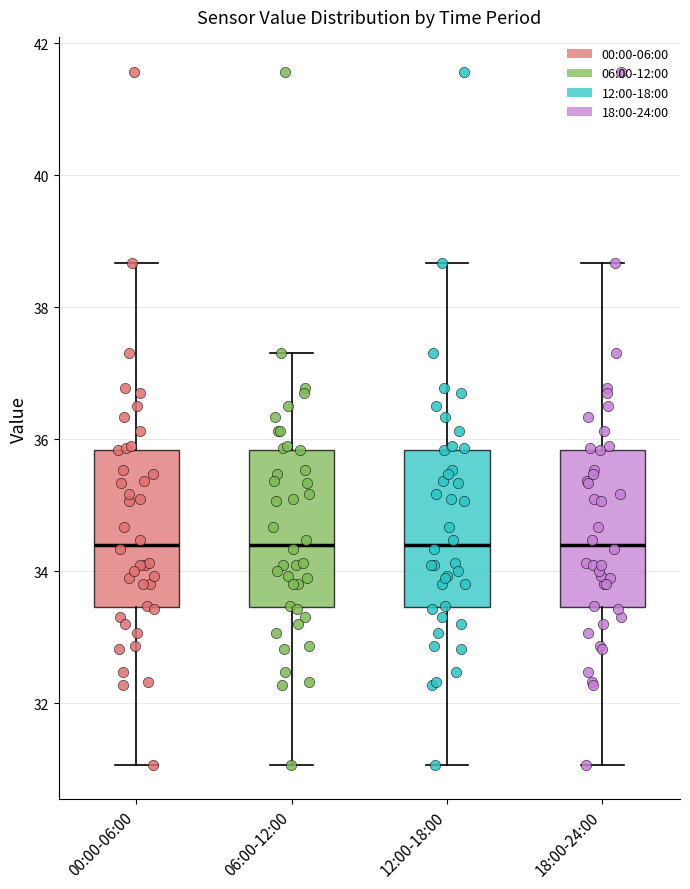

Reading left to right, read every box against the y-axis: the position of its median line, the range the box covers, and the ends of its whiskers. The values are not printed on the chart, so give them approximately, as read against the axis.

00:00-06:00: median 34.4, box 33.4 to 35.8, whiskers 31.0 to 38.6
06:00-12:00: median 34.4, box 33.4 to 35.8, whiskers 31.0 to 37.4
12:00-18:00: median 34.4, box 33.4 to 35.8, whiskers 31.0 to 38.6
18:00-24:00: median 34.4, box 33.4 to 35.8, whiskers 31.0 to 38.6